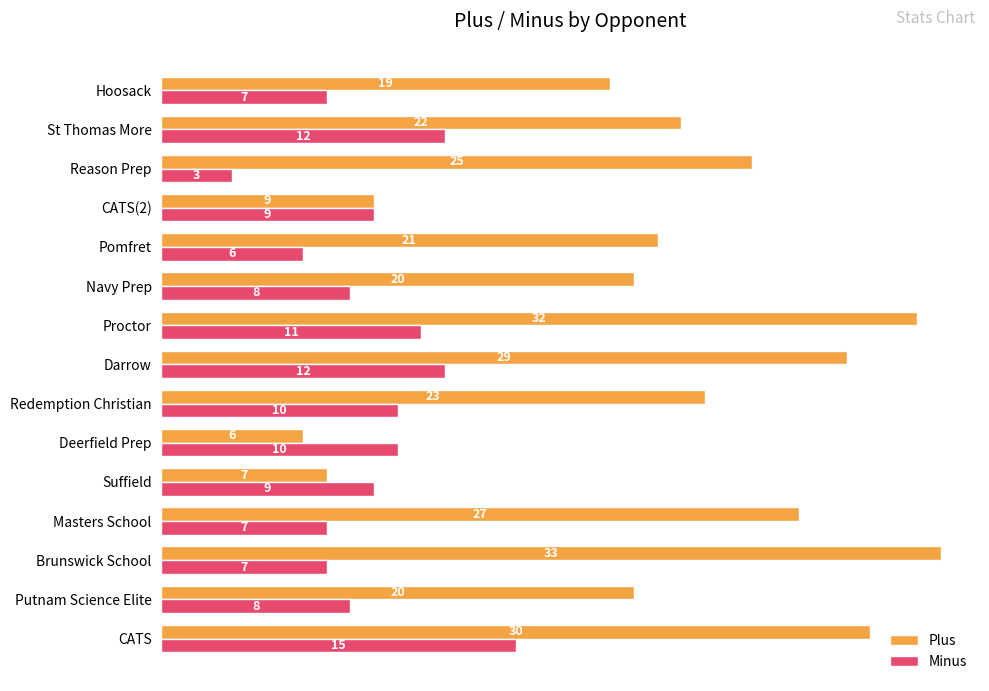

True or false: Minus has a value of 3 at Redemption Christian.

False